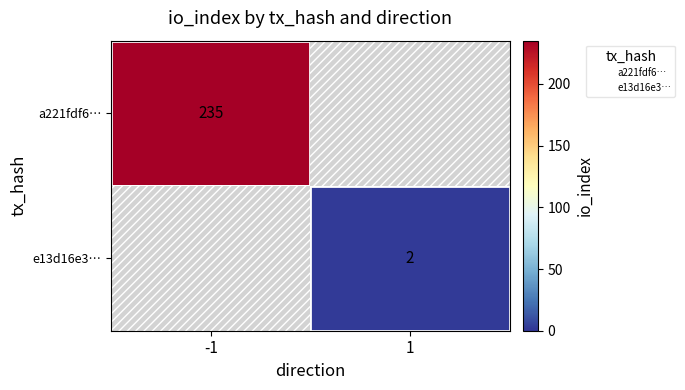

How many distinct data groups are displayed?

2